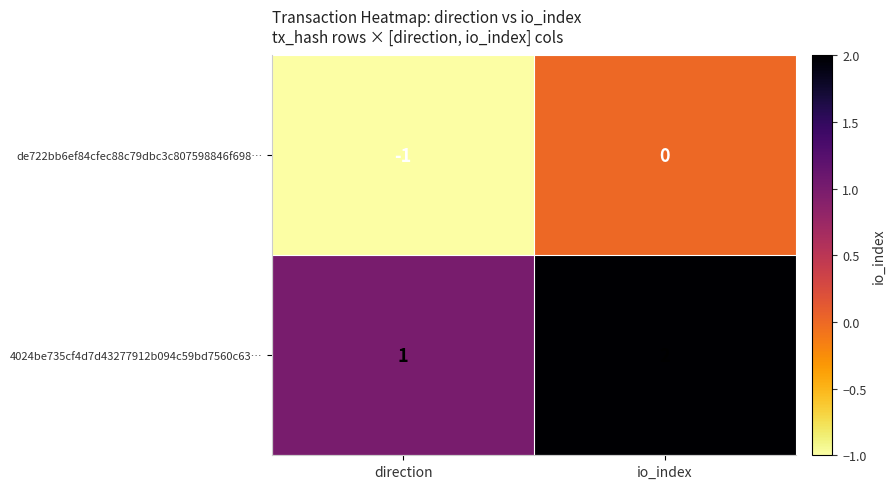

What is the spread (max minus min) of values at direction?

2